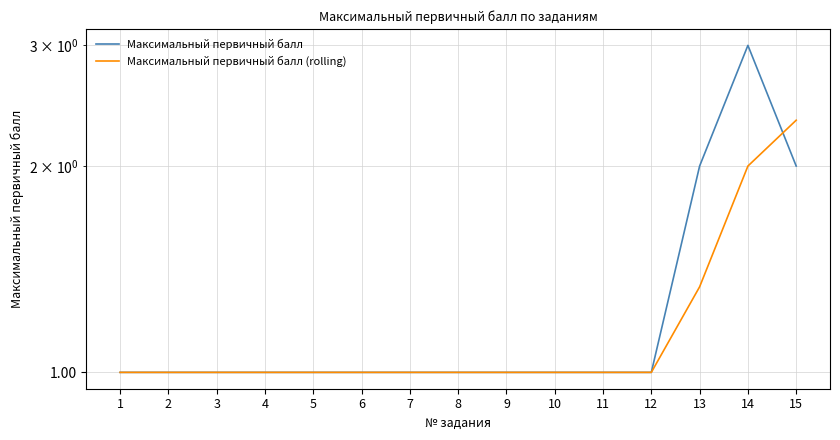

Where is Максимальный первичный балл nearest to the value 2?

13